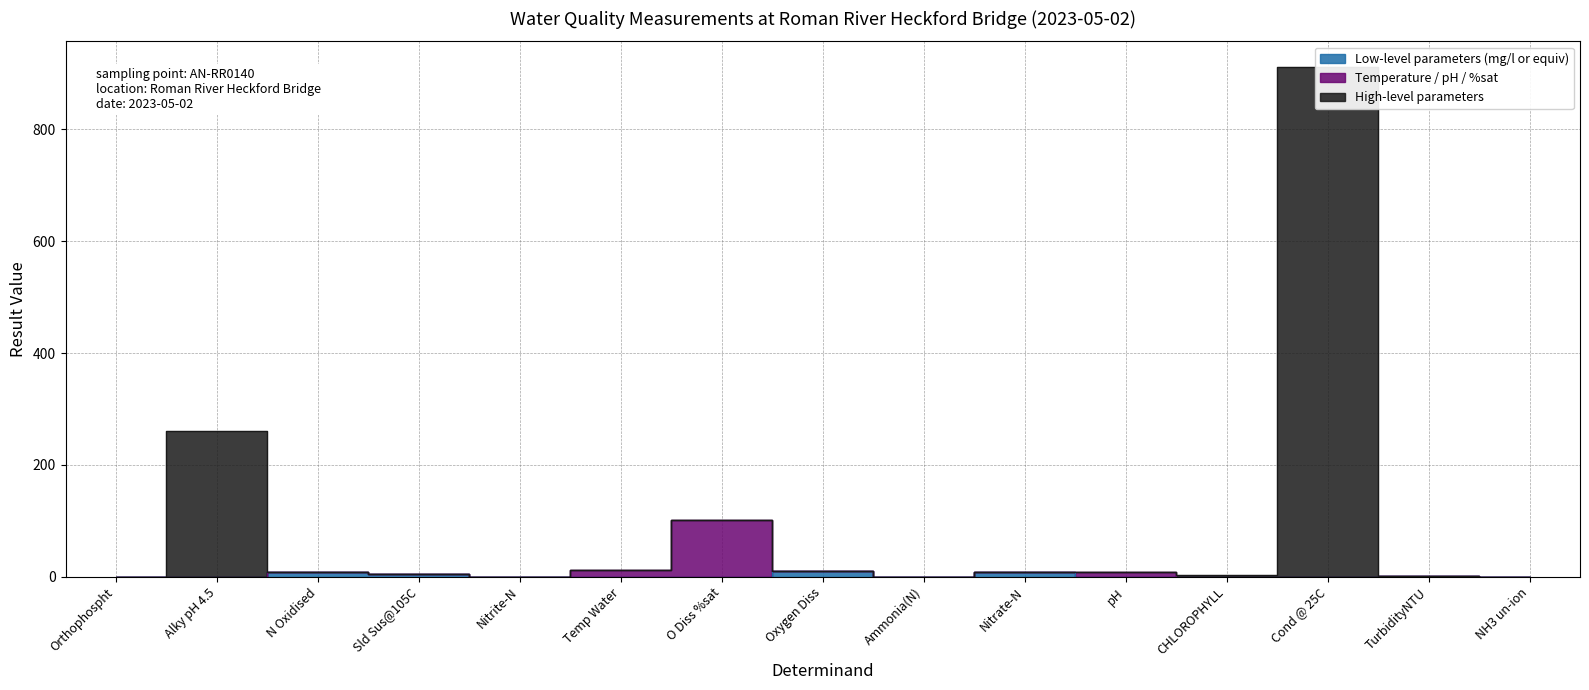

Reading left to right, list all the values displayed in this chart.

0.1	260.0	8.9	5.5	0.0	12.3	101.6	10.9	0.1	8.9	8.1	2.9	912.0	2.2	0.0